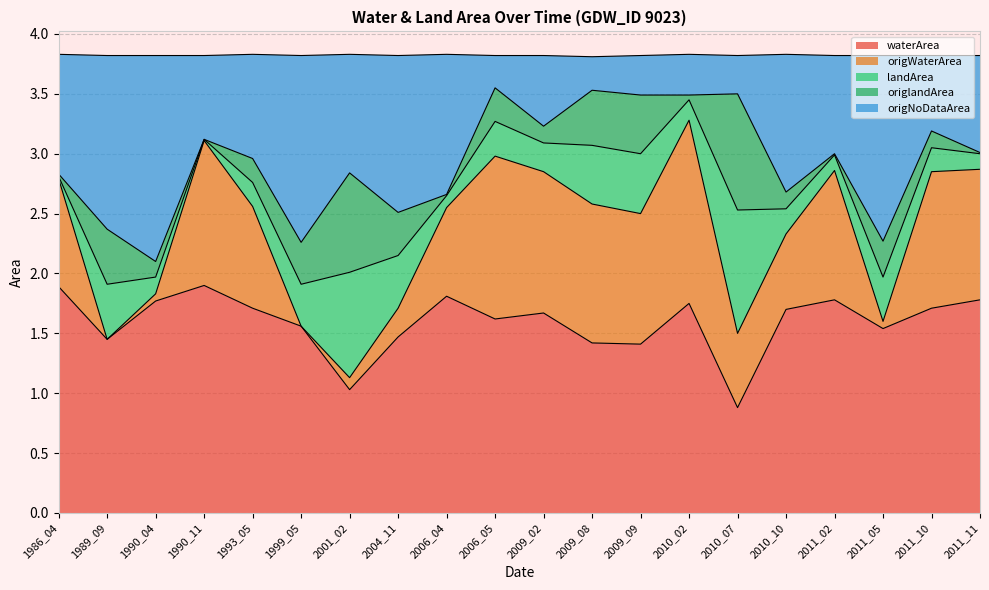

Which category has the lowest value in the waterArea series?

2010_07